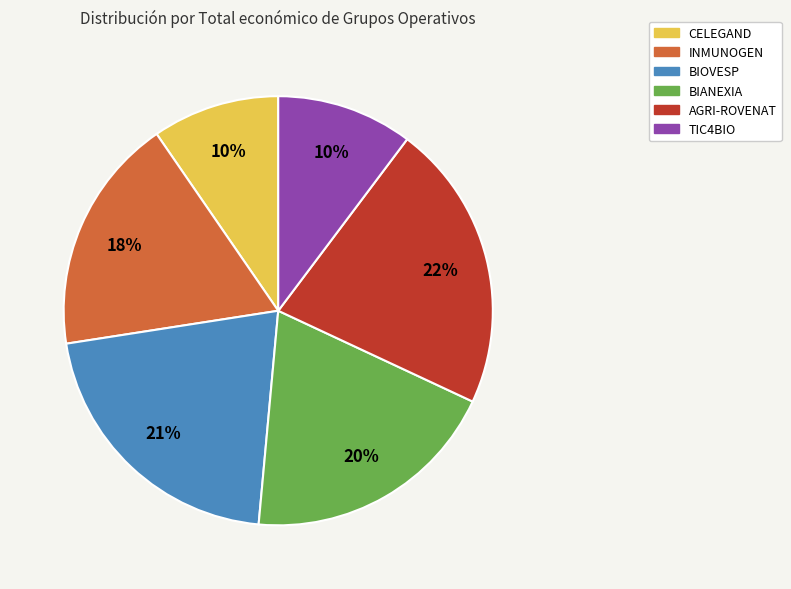

To the nearest percent, what is the difference between the INMUNOGEN and AGRI-ROVENAT slice percentages?

4%